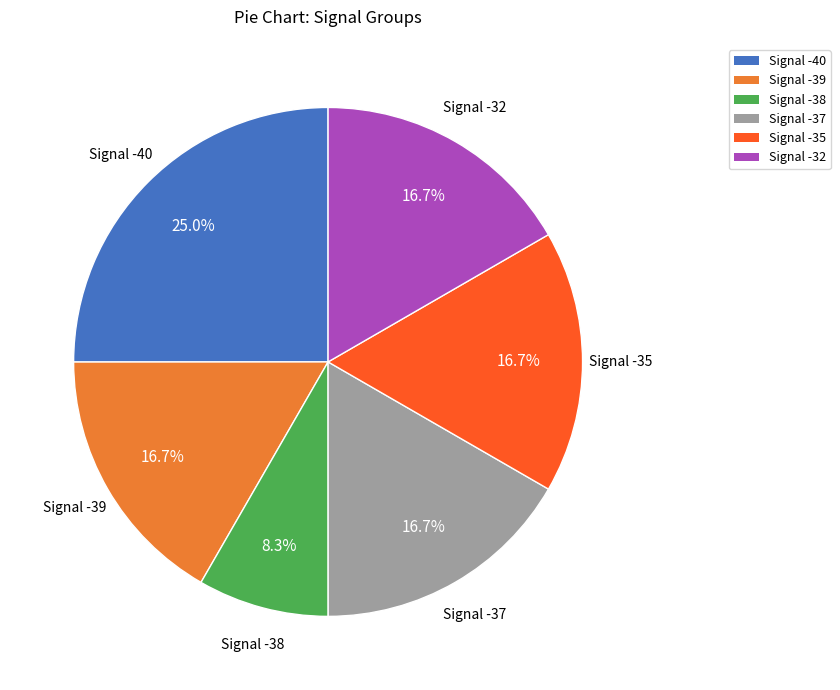

Is there a majority slice in this chart?

No